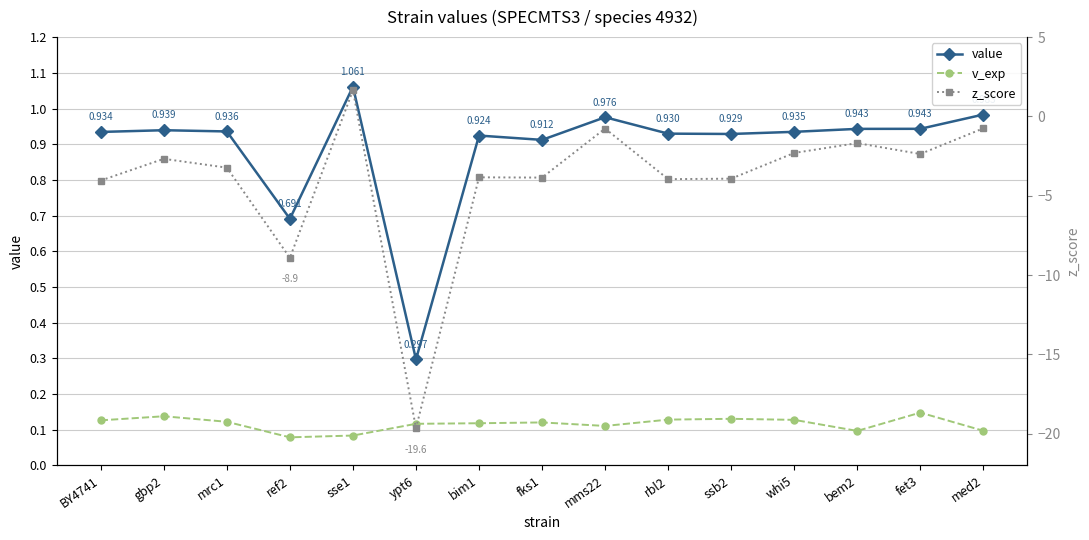

Where is the first local minimum for v_exp?

ref2